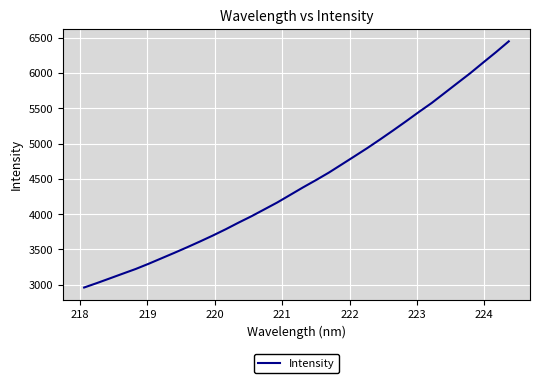

What is the smallest value displayed?

2960.8